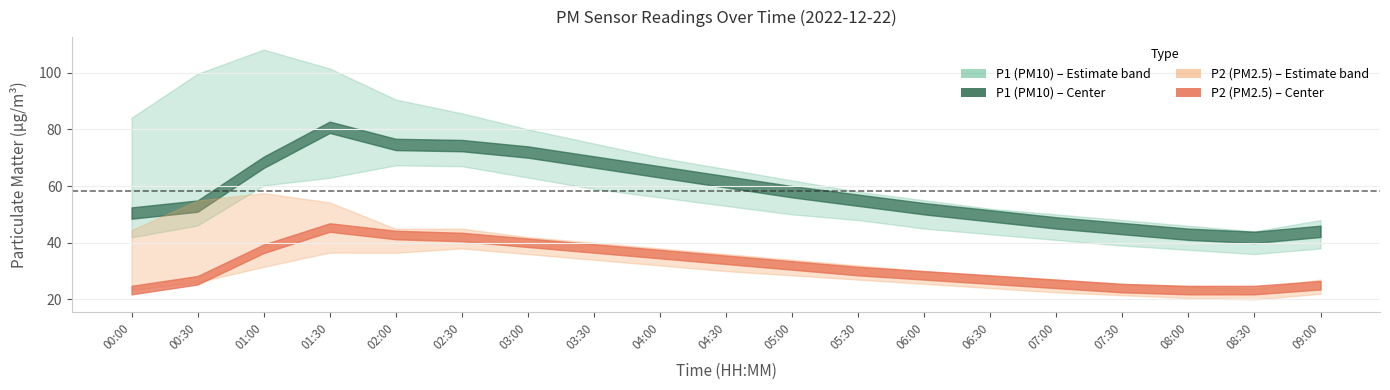

Rank the categories by P1 value from lowest to highest.

08:30, 08:00, 09:00, 07:30, 07:00, 06:30, 00:00, 06:00, 00:30, 05:30, 05:00, 04:30, 04:00, 01:00, 03:30, 03:00, 02:30, 02:00, 01:30